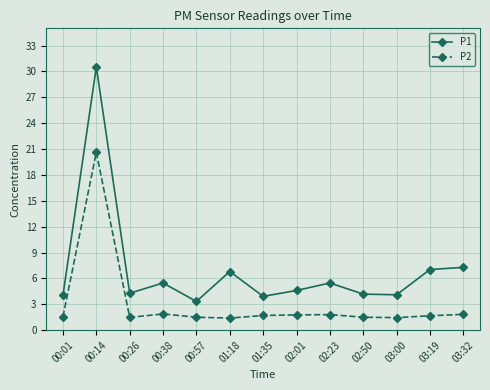

What is the lowest value of the P2 series?

1.4